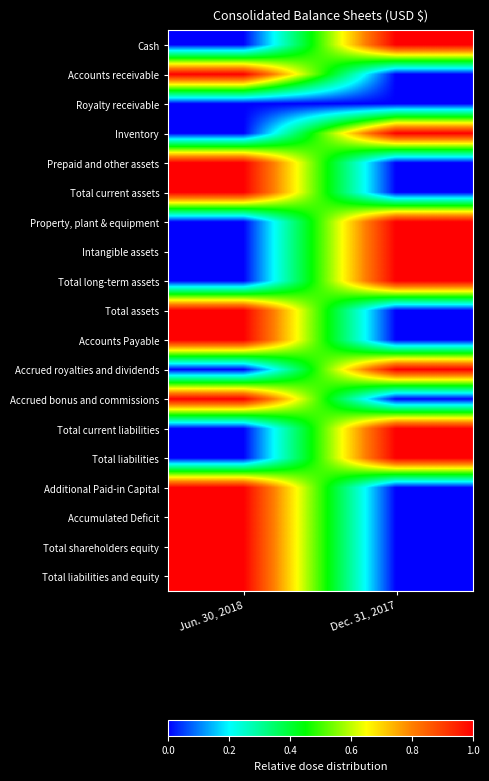

Which category has the highest value across all series?

Dec. 31, 2017